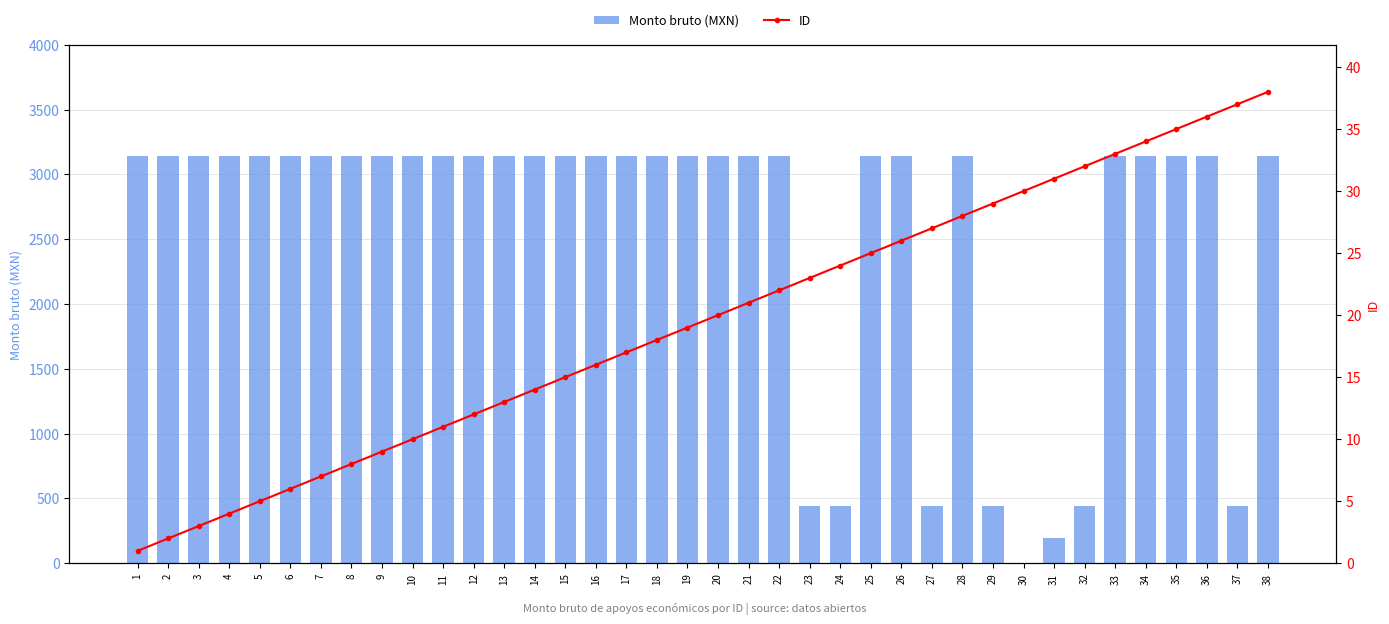

What is the value of the Monto bruto (MXN) bar at the 25th from the left?

3138